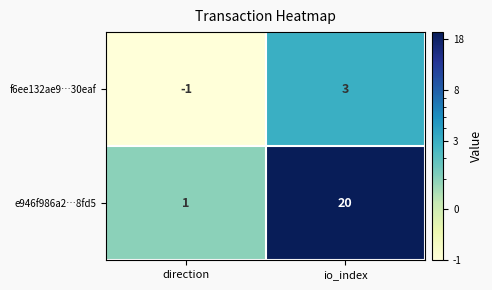

Where is e946f986a2…8fd5 nearest to the value 10?

direction